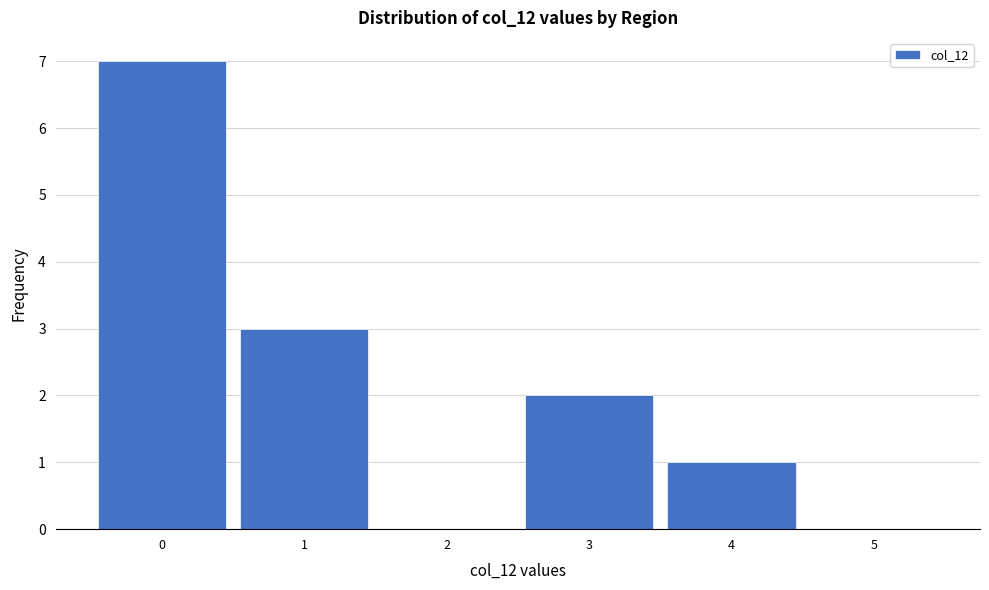

Reading left to right, what are all the values shown in this chart?

0=7	1=3	2=0	3=2	4=1	5=0